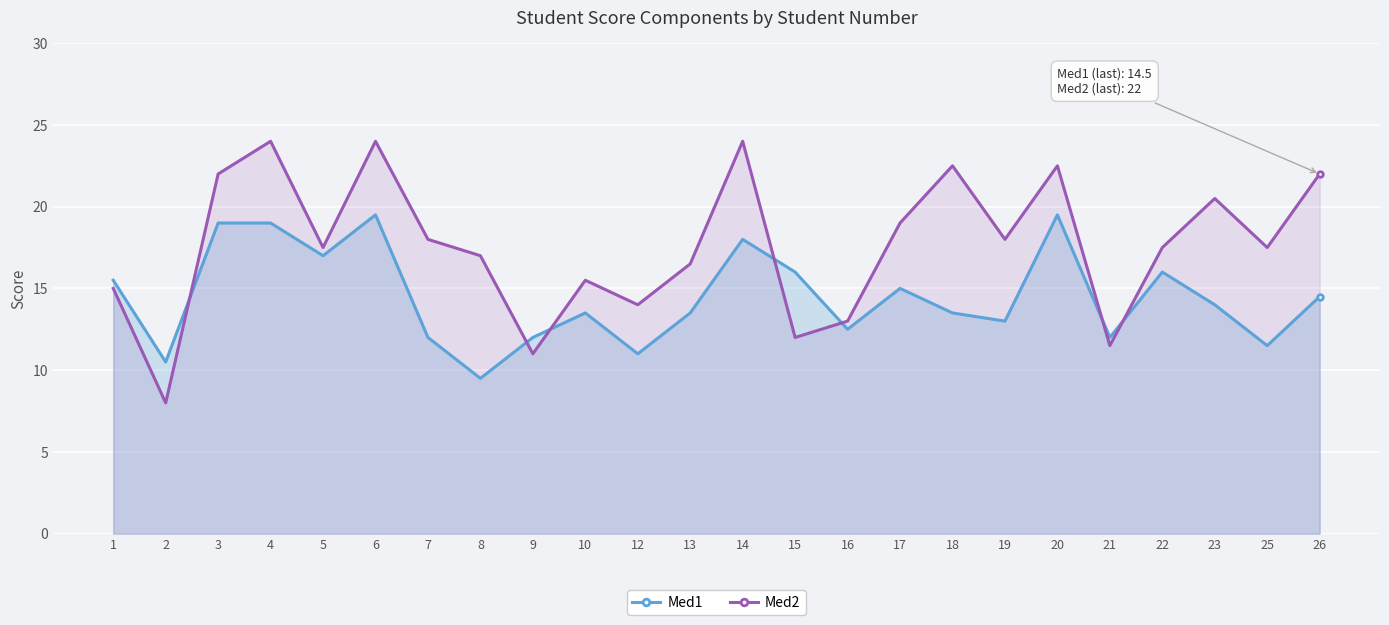

Between 13 and 20, which series saw the biggest shift?

Med1